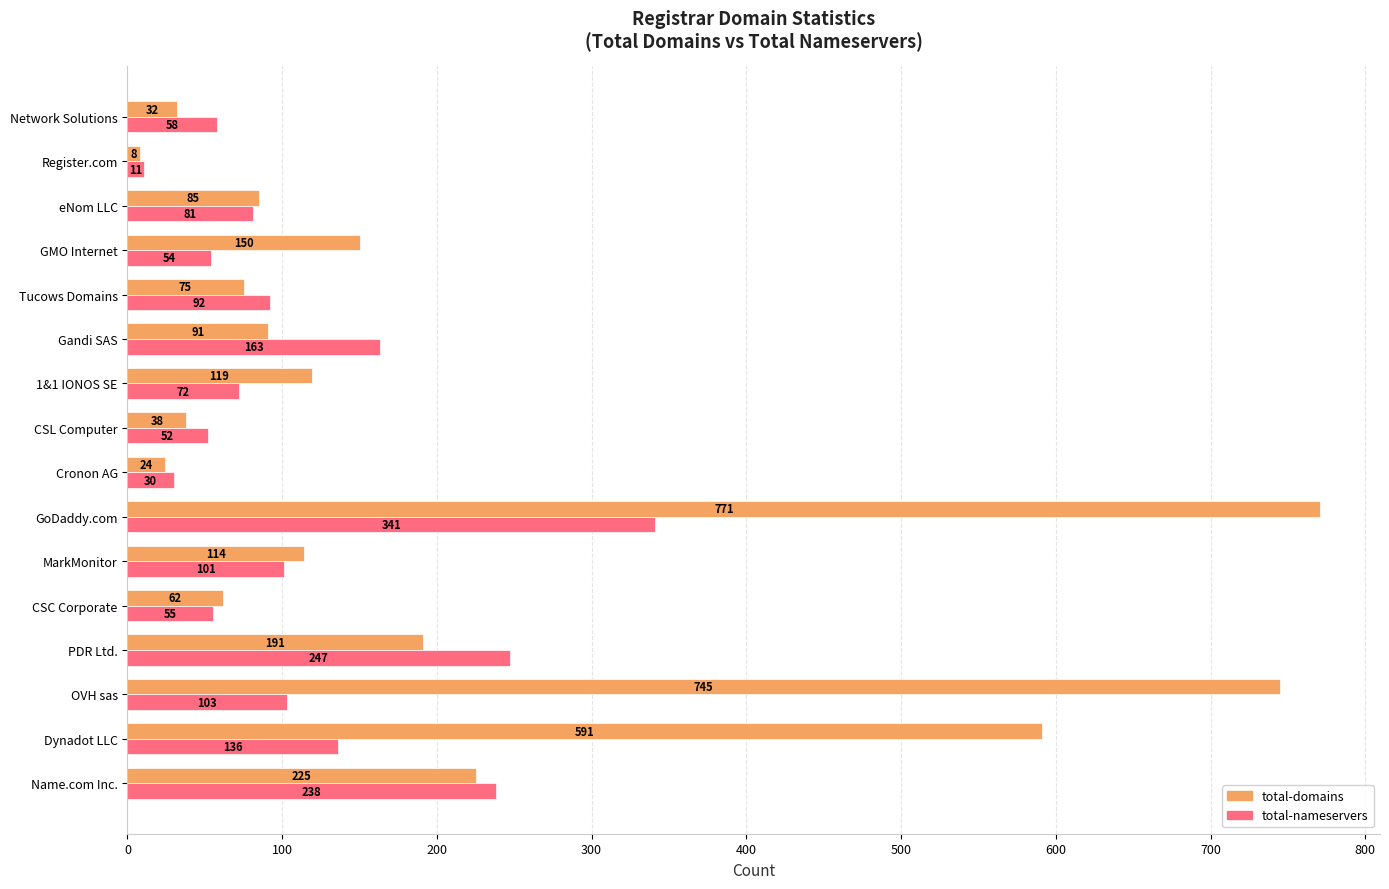

What is the smallest value displayed?

8